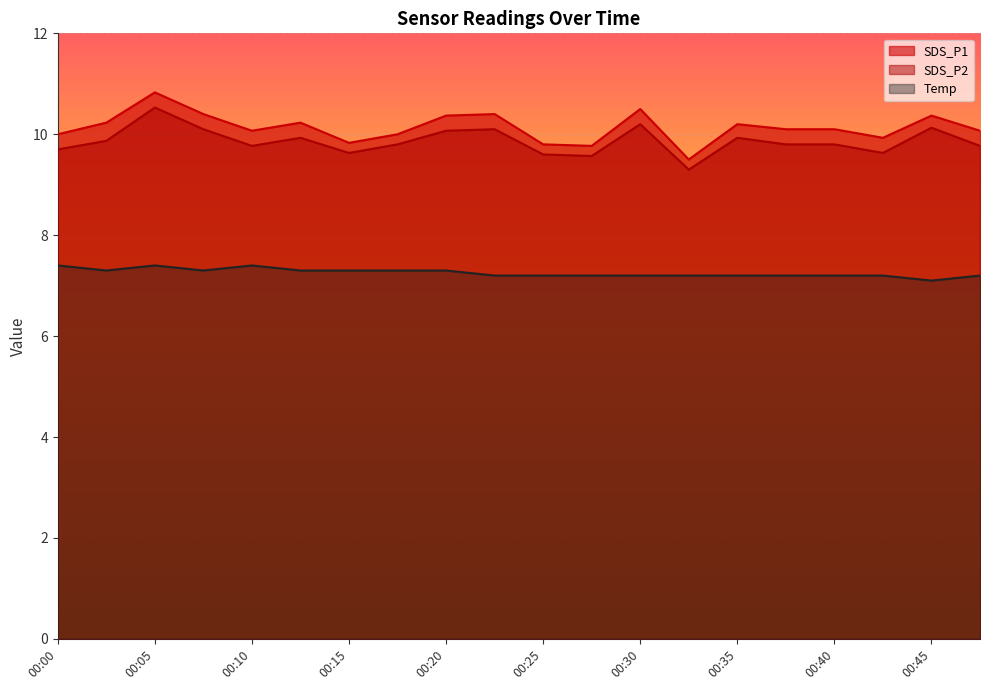

Reading left to right, list all the values displayed in this chart.

SDS_P1: 10.0	10.2	10.8	10.4	10.1	10.2	9.8	10.0	10.4	10.4	9.8	9.8	10.5	9.5	10.2	10.1	10.1	9.9	10.4	10.1
SDS_P2: 9.7	9.9	10.5	10.1	9.8	9.9	9.6	9.8	10.1	10.1	9.6	9.6	10.2	9.3	9.9	9.8	9.8	9.6	10.1	9.8
Temp: 7.4	7.3	7.4	7.3	7.4	7.3	7.3	7.3	7.3	7.2	7.2	7.2	7.2	7.2	7.2	7.2	7.2	7.2	7.1	7.2